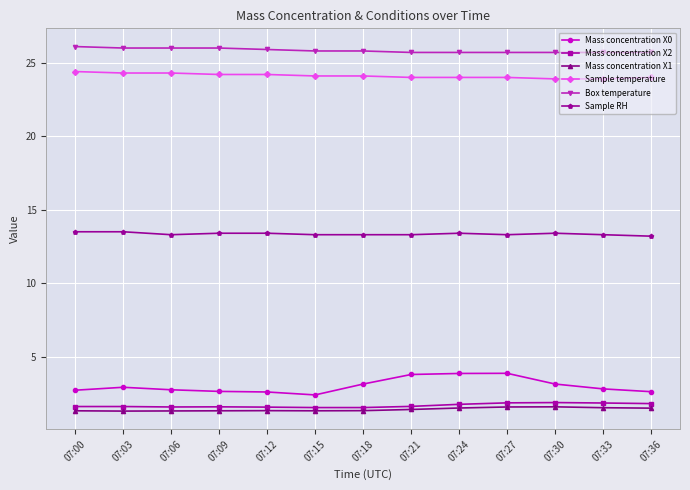

What is the value of the Mass concentration X1 point at the 8th from the left?

1.4